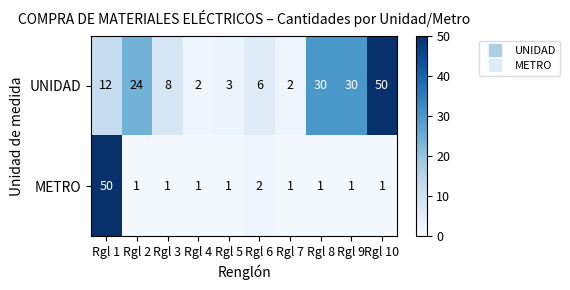

Which category has the highest value in the METRO series?

Rgl 1